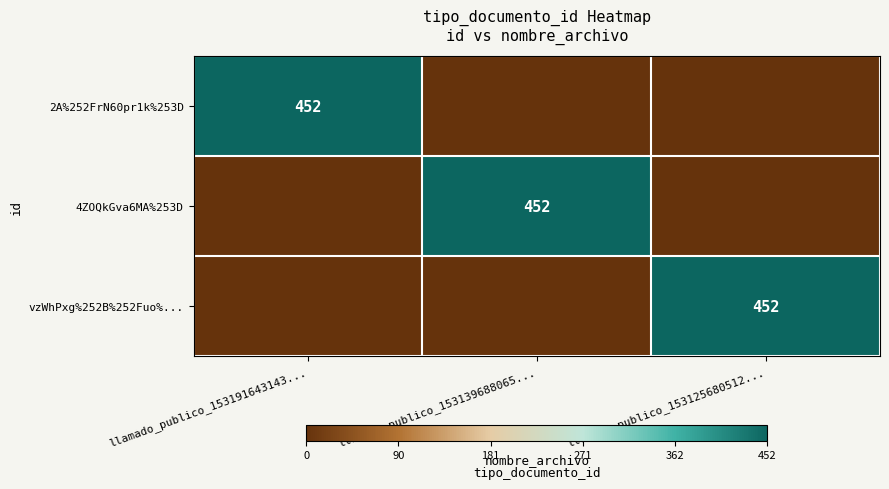

The 4ZOQkGva6MA%253D series shows 452 at llamado_publico_153139688065.... True or false?

True